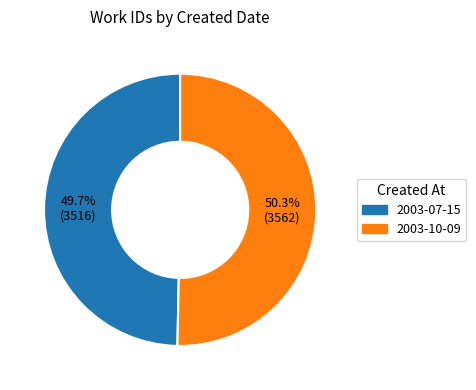

Between 2003-10-09 and 2003-07-15, which is larger?

2003-10-09